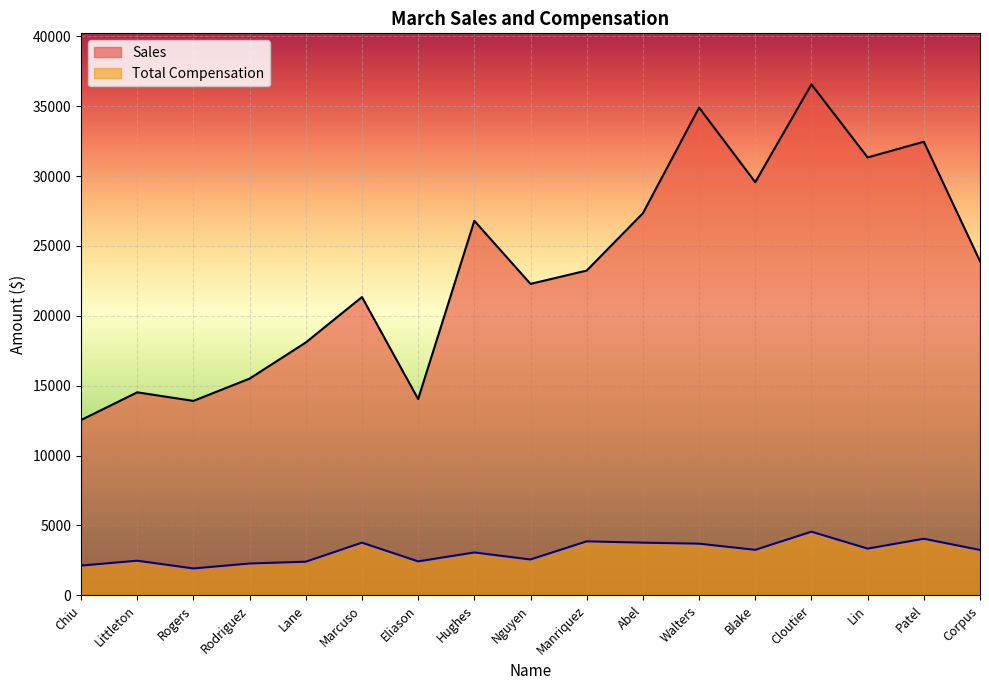

What is the minimum value shown in the chart?

1920.6